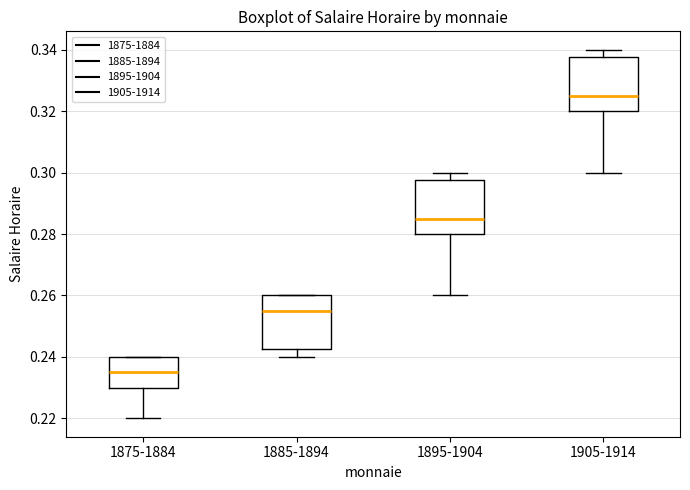

Reading left to right, read every box against the y-axis: the position of its median line, the range the box covers, and the ends of its whiskers. The values are not printed on the chart, so give them approximately, as read against the axis.

1875-1884: median 0.236, box 0.230 to 0.240, whiskers 0.220 to 0.240
1885-1894: median 0.256, box 0.242 to 0.260, whiskers 0.240 to 0.260
1895-1904: median 0.286, box 0.280 to 0.298, whiskers 0.260 to 0.300
1905-1914: median 0.326, box 0.320 to 0.338, whiskers 0.300 to 0.340